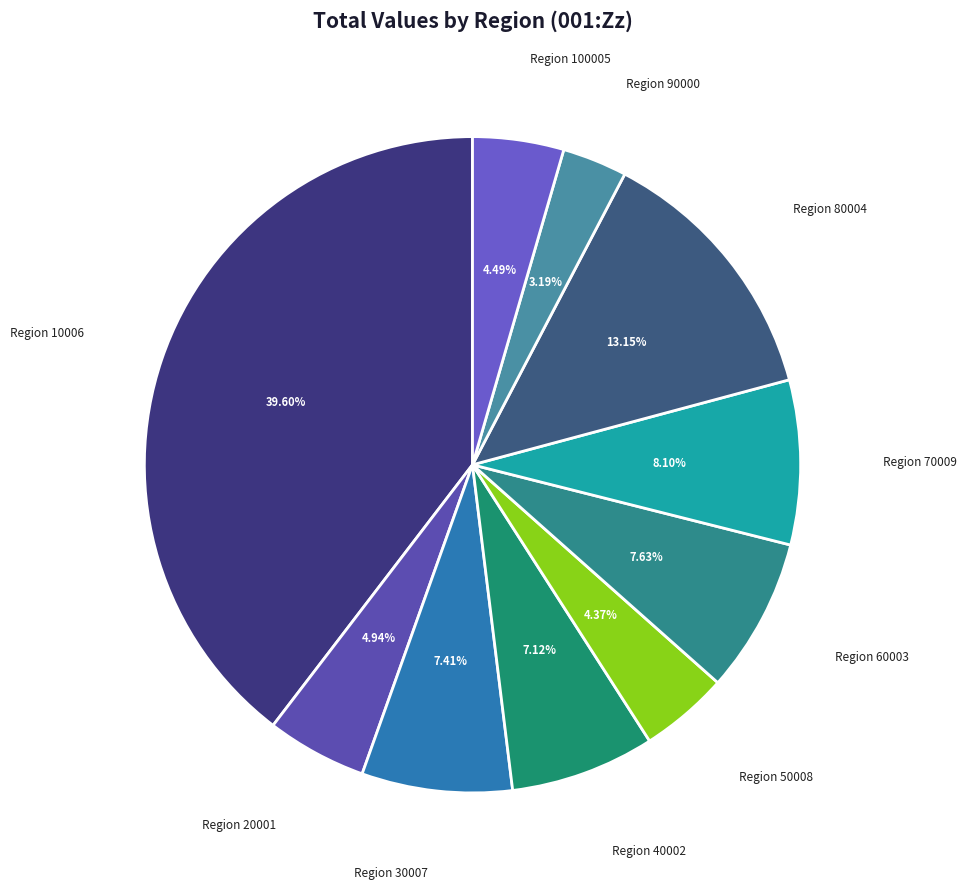

Is the sum of Region 60003 and Region 20001 greater than half?

No